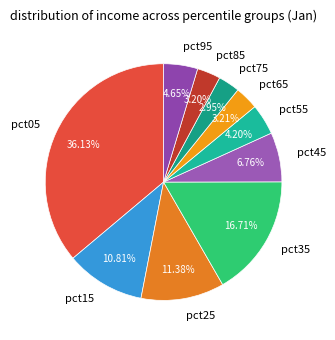

To the nearest percent, what percentage of the pie is pct95?

5%